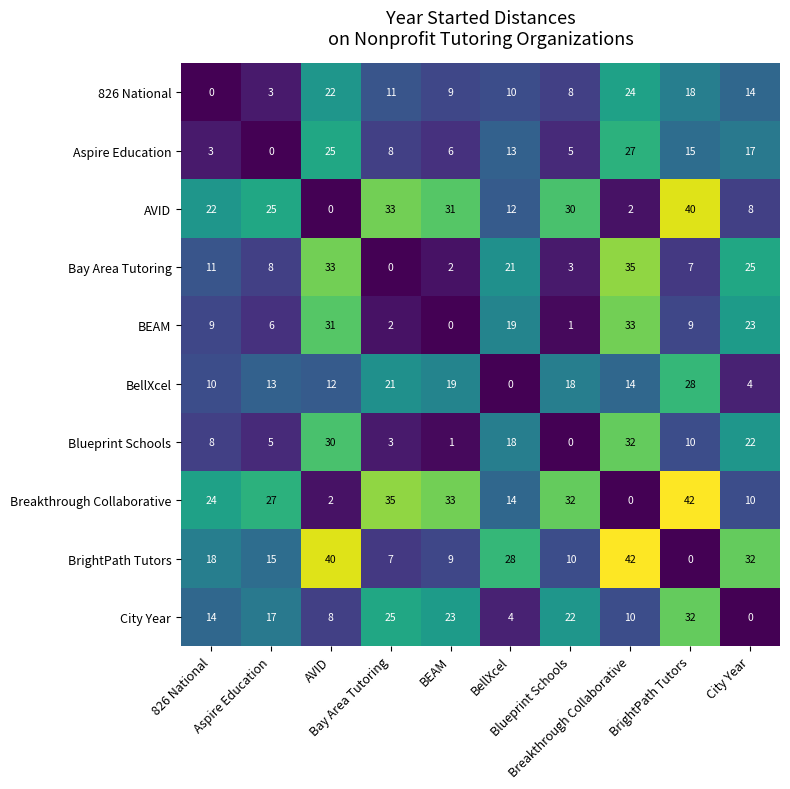

At how many categories does at least one series exceed 14?

10